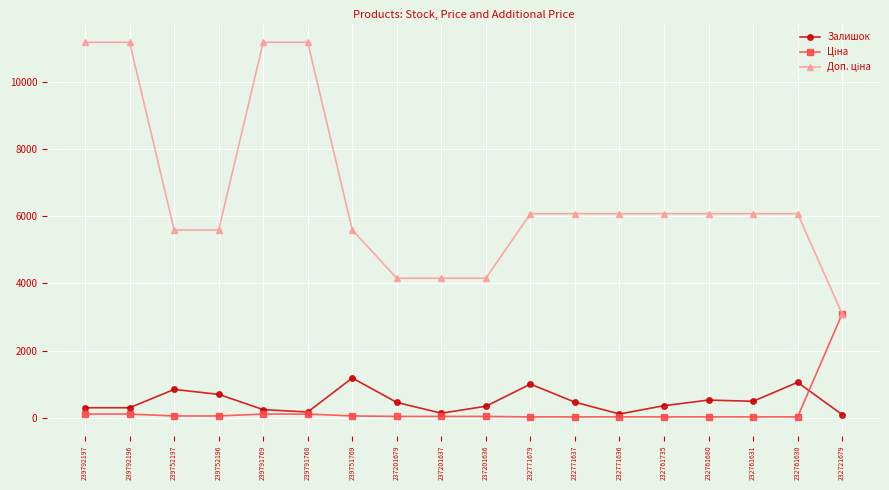

What is the value of the Залишок point at the 7th from the left?

1185.0